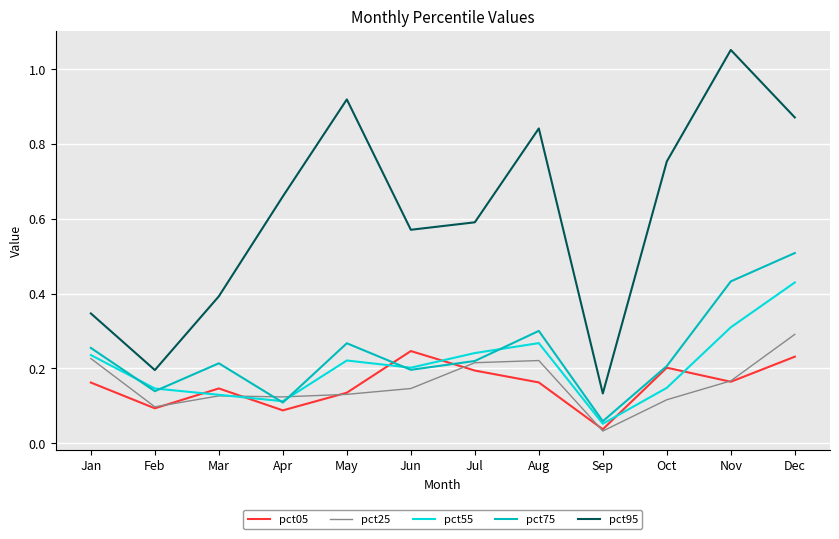

In pct75, how many points are higher than both neighbors (excluding endpoints)?

3